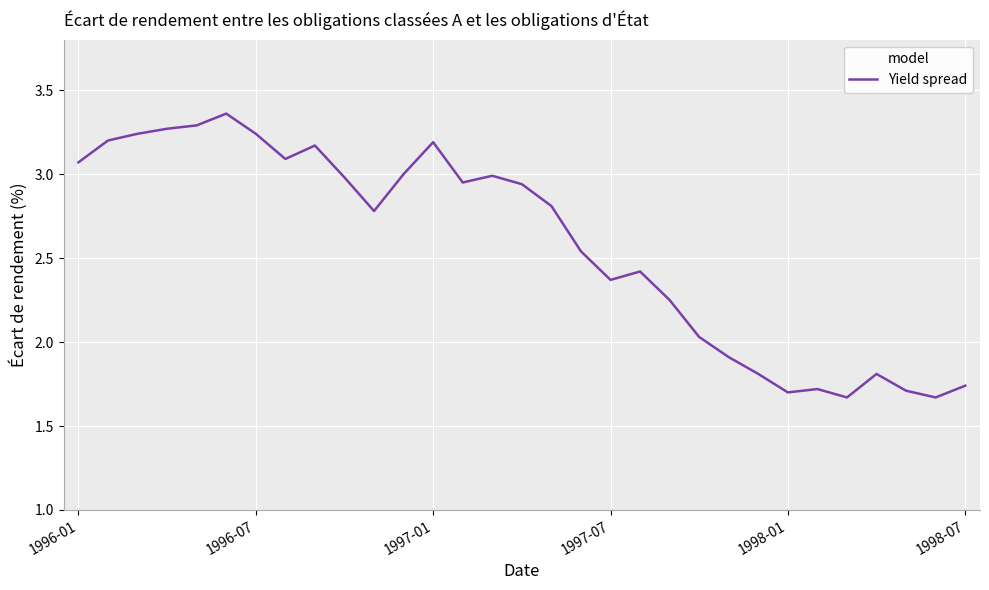

Reading left to right, what are all the values shown in this chart?

3.1	3.2	3.2	3.3	3.3	3.4	3.2	3.1	3.2	3.0	2.8	3.0	3.2	3.0	3.0	2.9	2.8	2.5	2.4	2.4	2.2	2.0	1.9	1.8	1.7	1.7	1.7	1.8	1.7	1.7	1.7